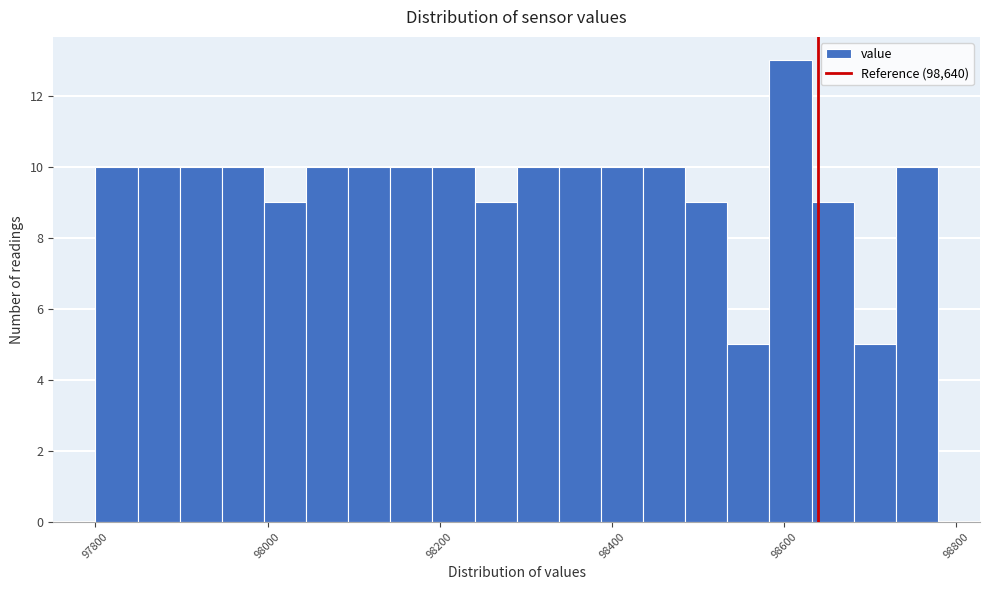

Read against the x-axis, roughly where is the centre of the tallest bar?

98600